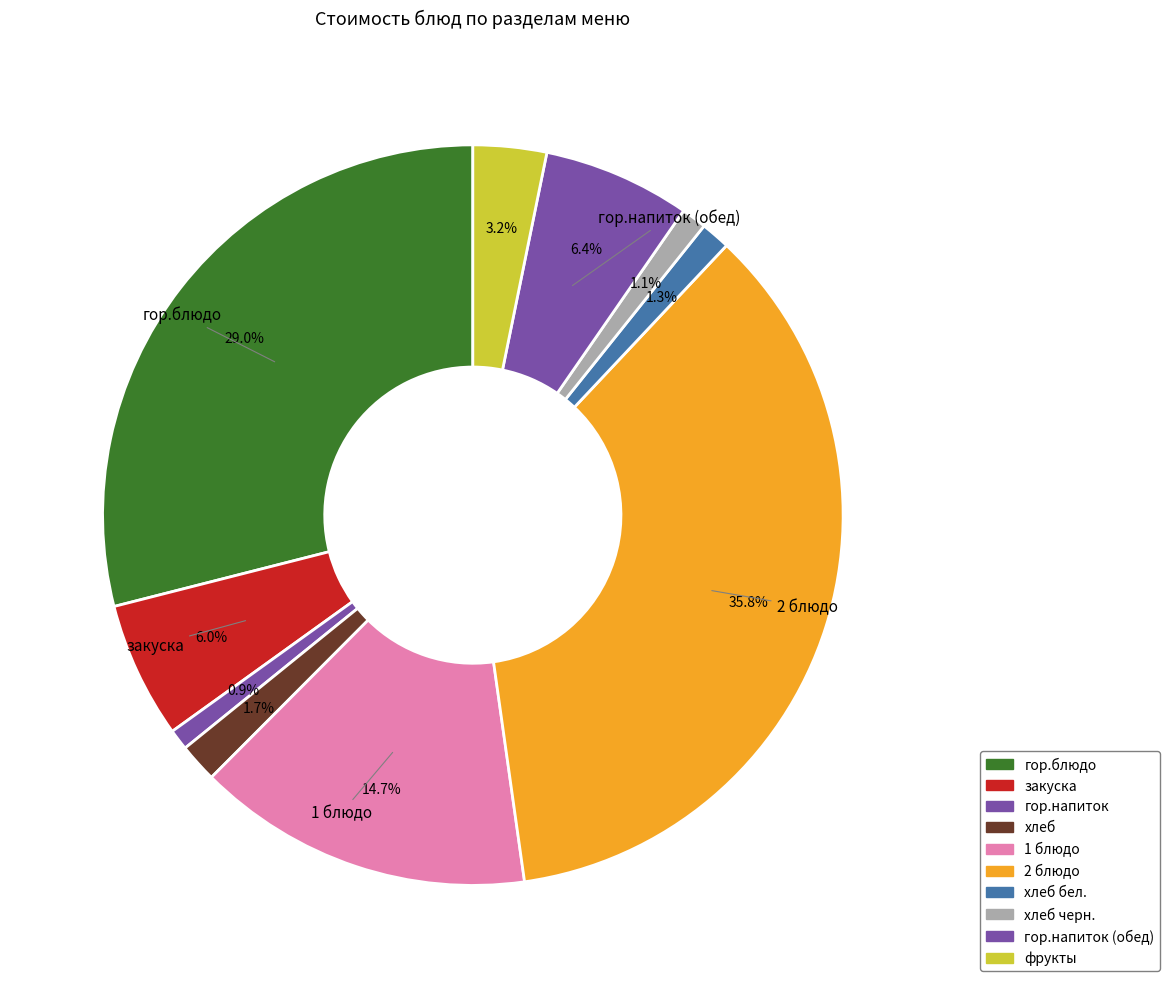

Is it true that гор.напиток (обед) is 12% of the pie?

False